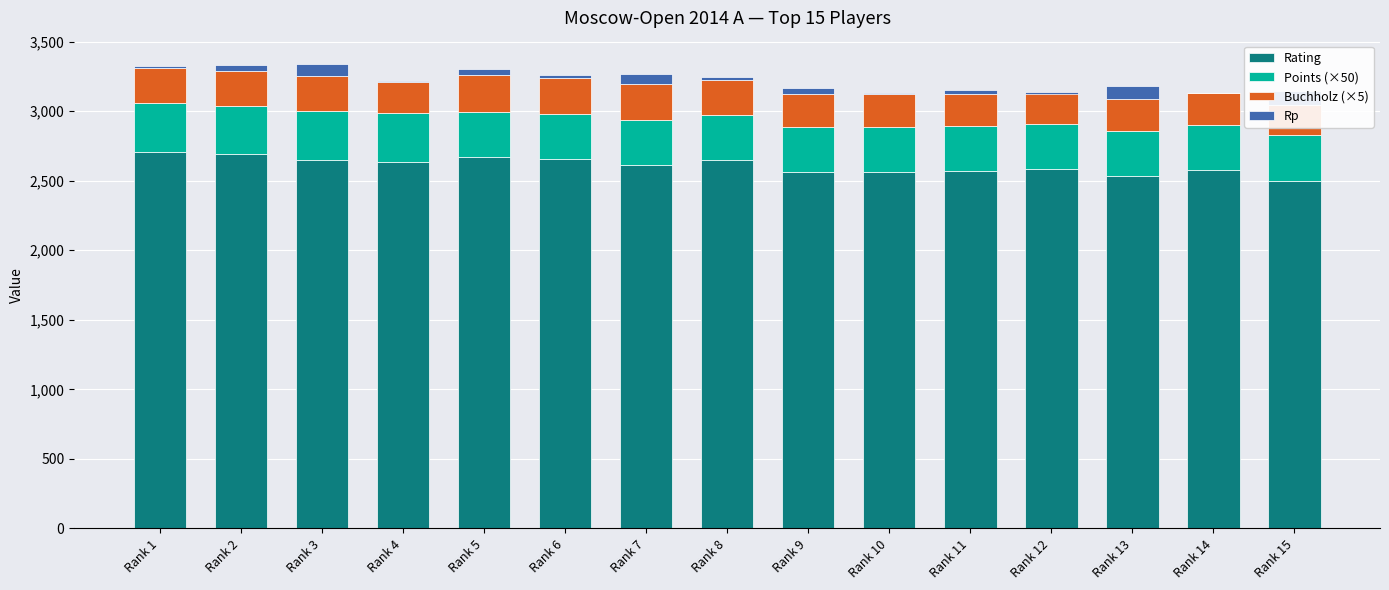

What is the spread (max minus min) of values at Rank 12?

2591.0